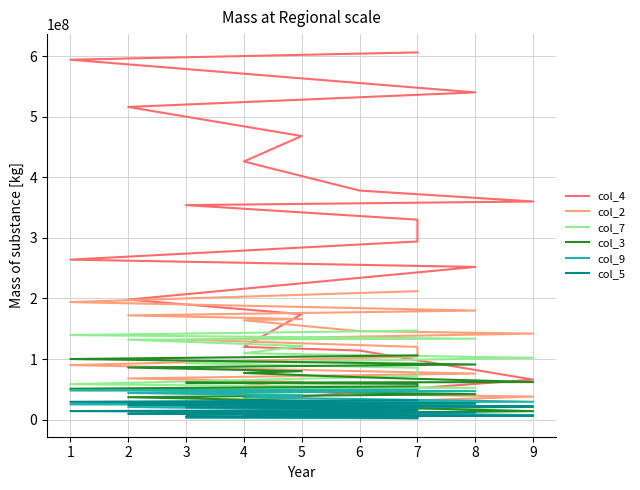

Rank the series at 5 from highest to lowest value.

col_4, col_2, col_7, col_3, col_9, col_5